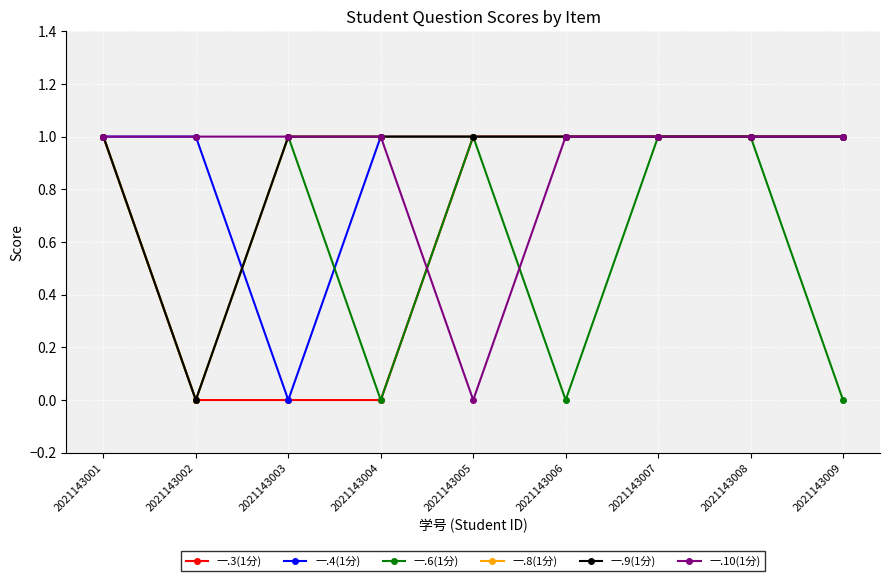

What is the sum of the 一.6(1分) values at 2021143007 and 2021143001?

2